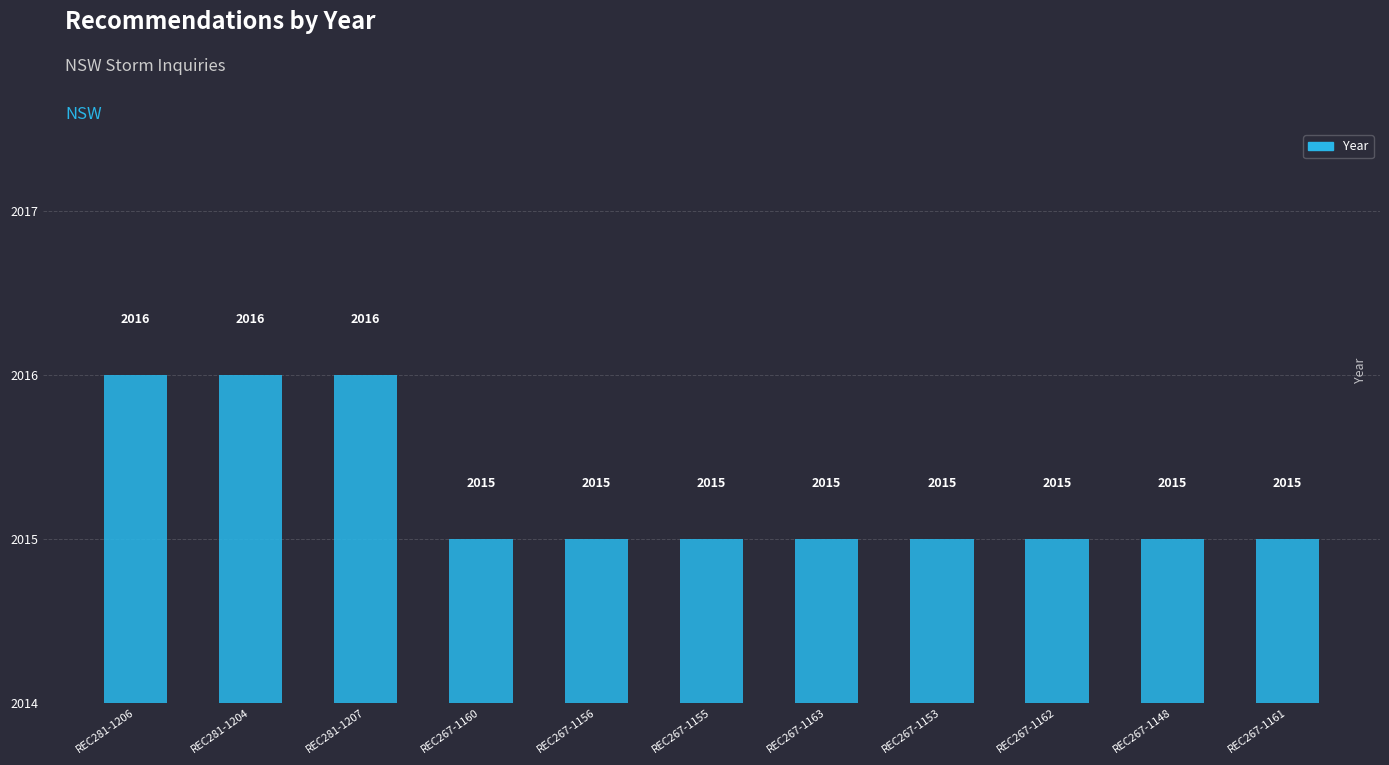

The chart shows a value of 3411 at REC267-1163. True or false?

False